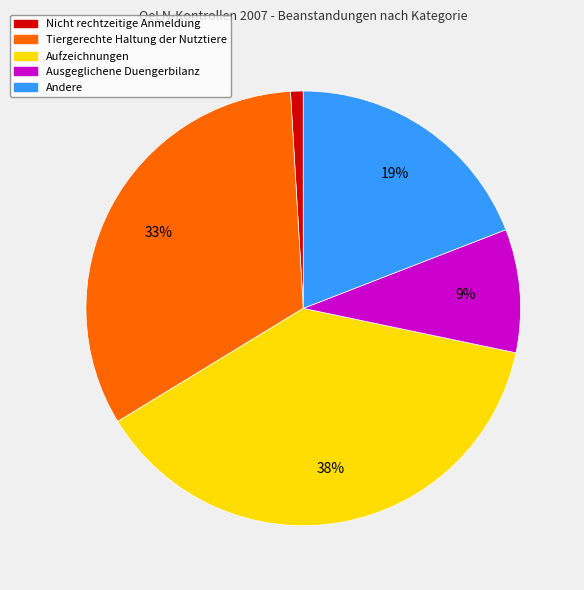

Is there a majority slice in this chart?

No